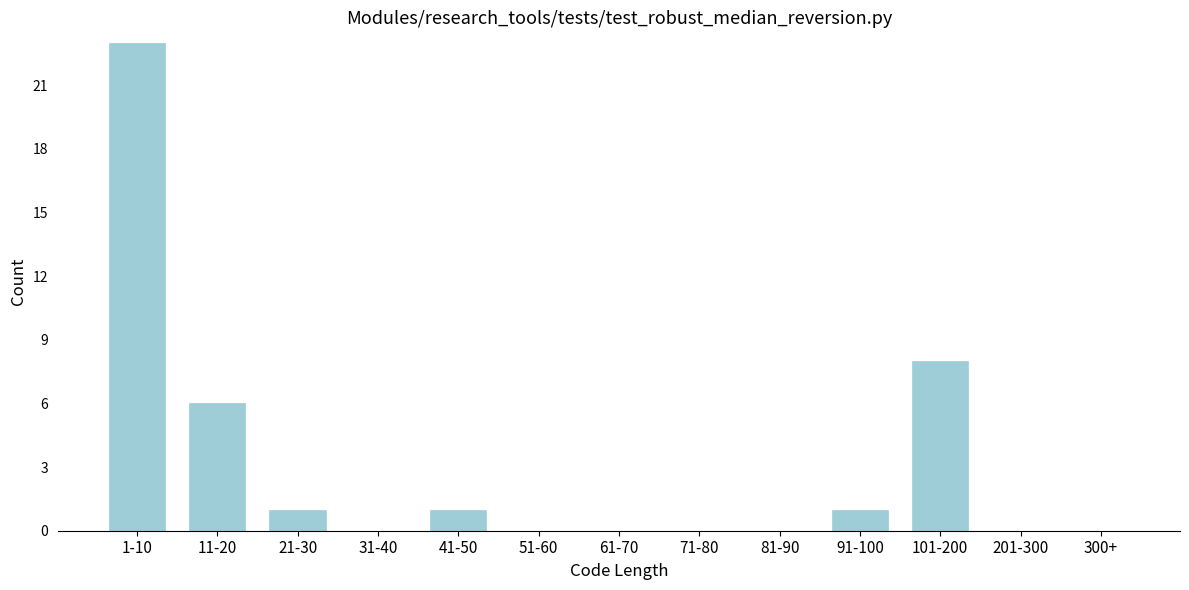

Reading right to left, what are all the values shown in this chart?

300+=0	201-300=0	101-200=8	91-100=1	81-90=0	71-80=0	61-70=0	51-60=0	41-50=1	31-40=0	21-30=1	11-20=6	1-10=23